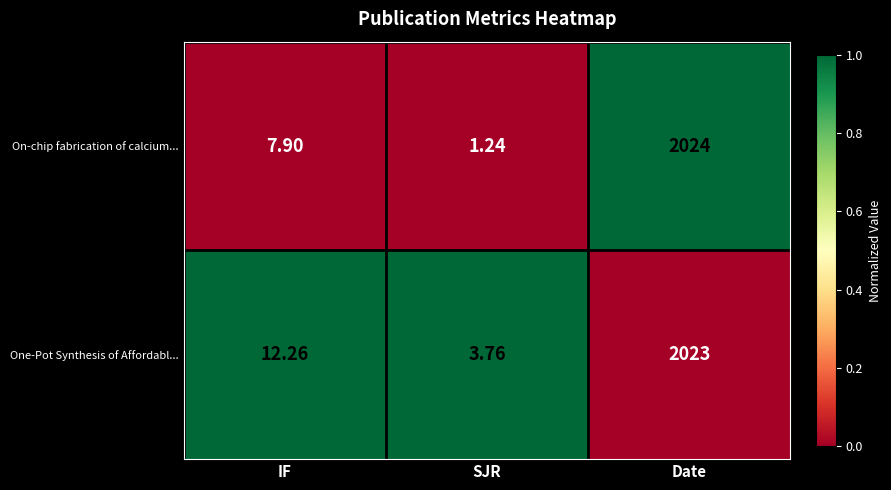

Which series has the largest total across all categories?

One-Pot Synthesis of Affordabl...